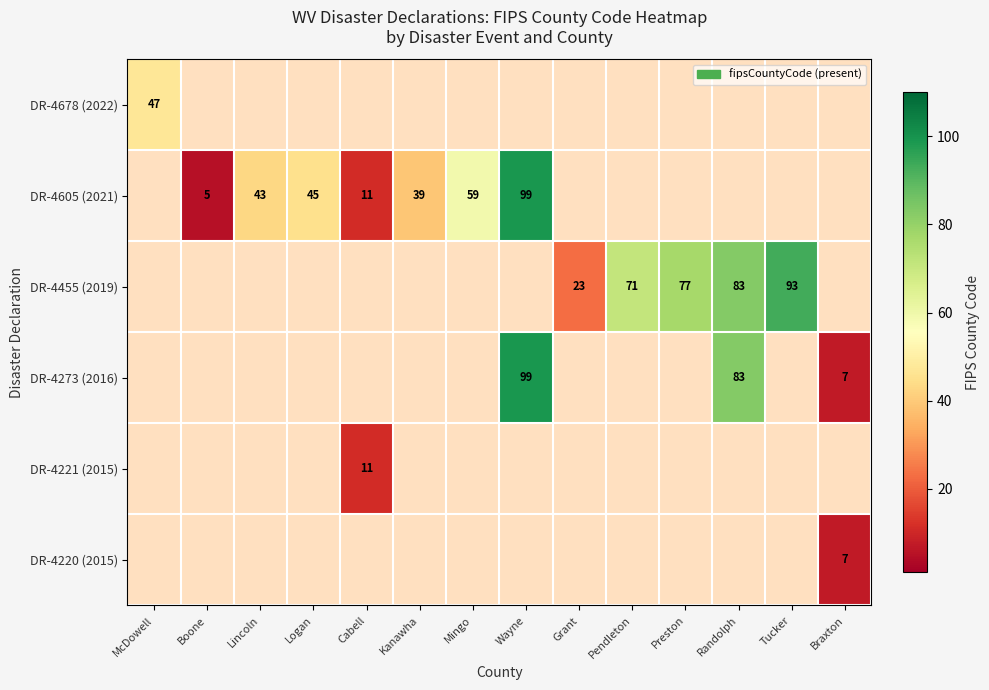

The value of DR-4605 (2021) at Lincoln is 43. True or false?

True